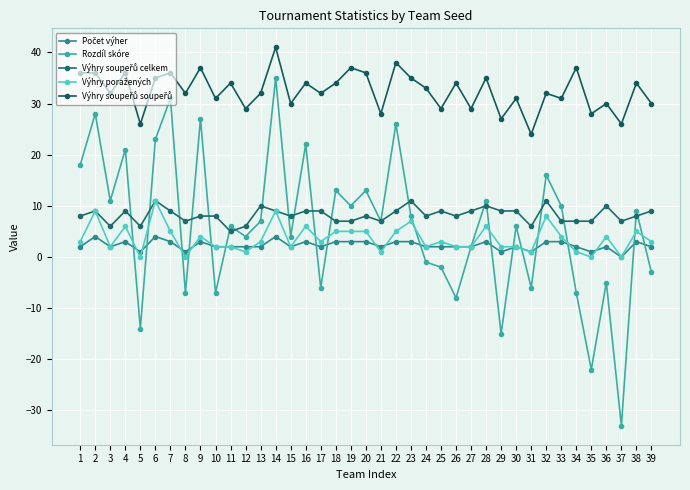

How many values in Rozdíl skóre are below zero?

14